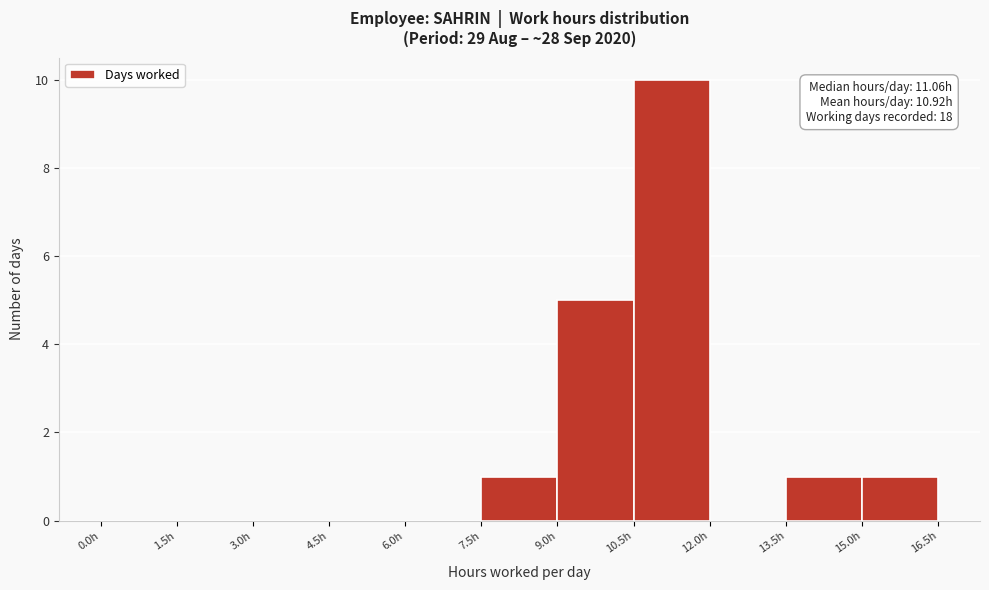

Which range on the x-axis has the tallest bar?

10.5 to 12.0